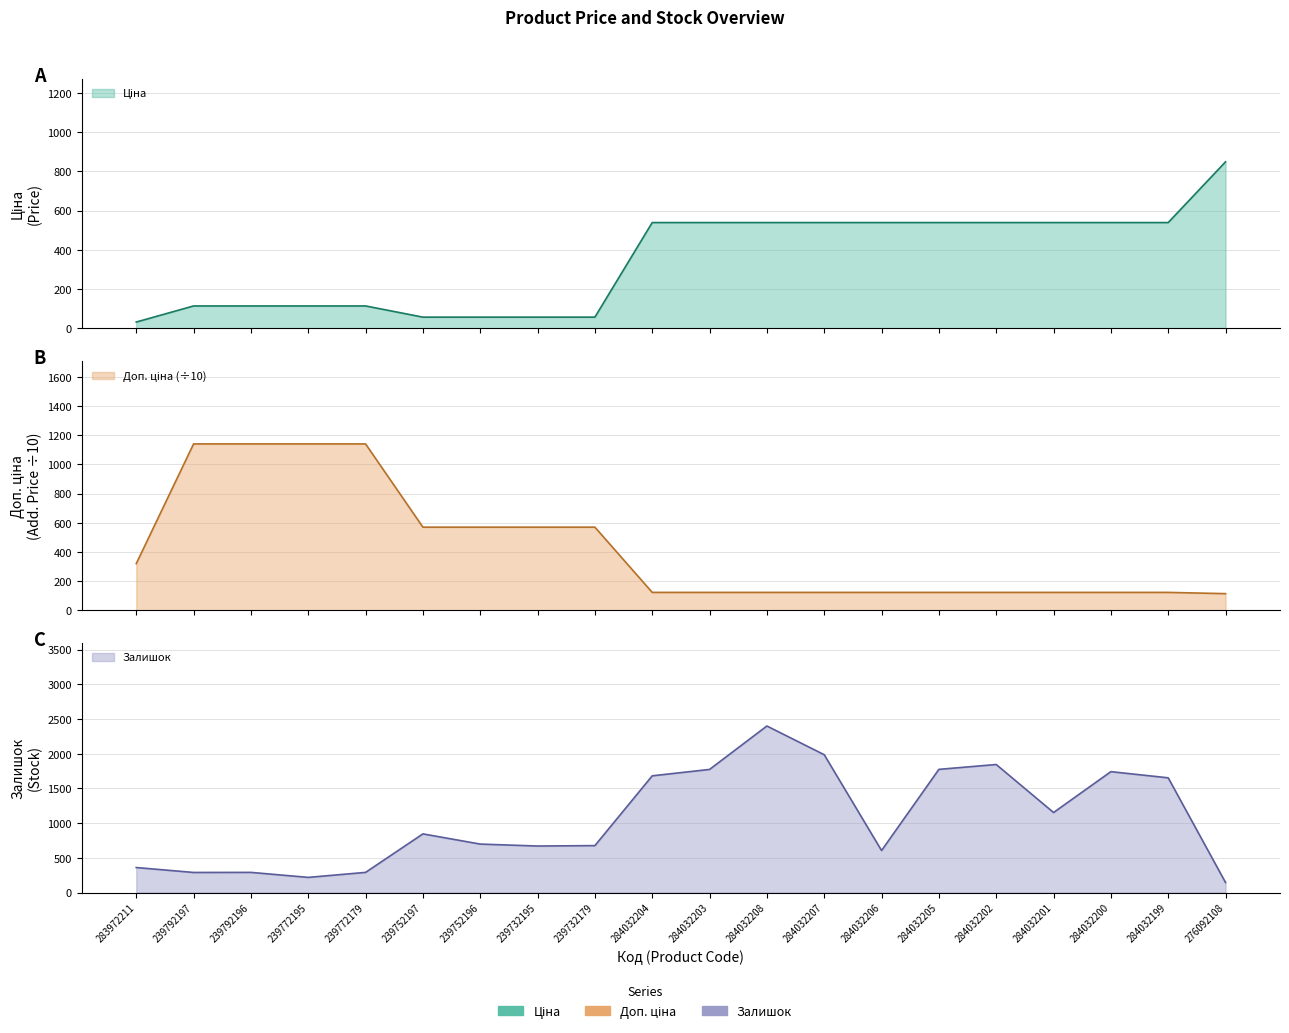

What are all the series names shown in the legend?

Ціна, Доп. ціна, Залишок